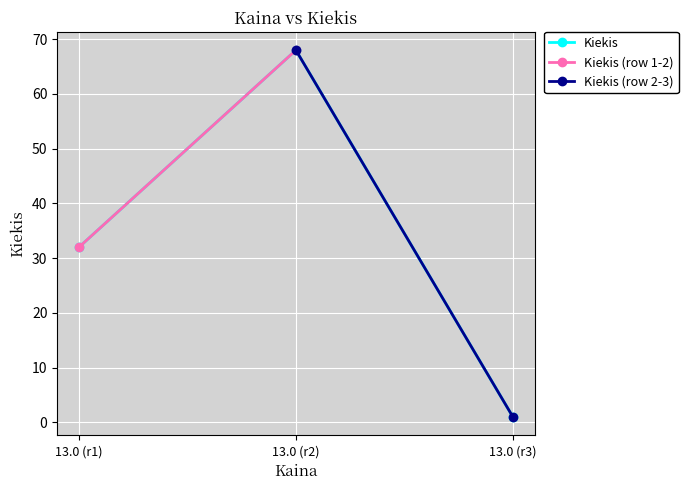

True or false: Kiekis has a value of 27 at 13.0 (r2).

False